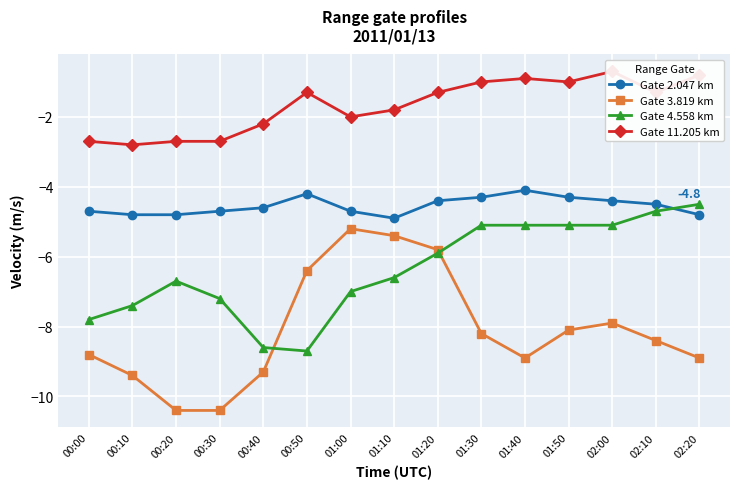

Is this an area chart (filled region under the line)?

No